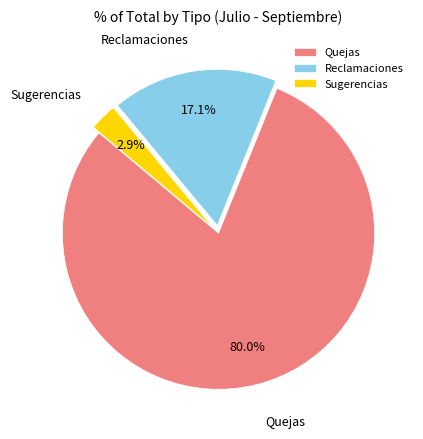

Count the number of slices in the pie.

3